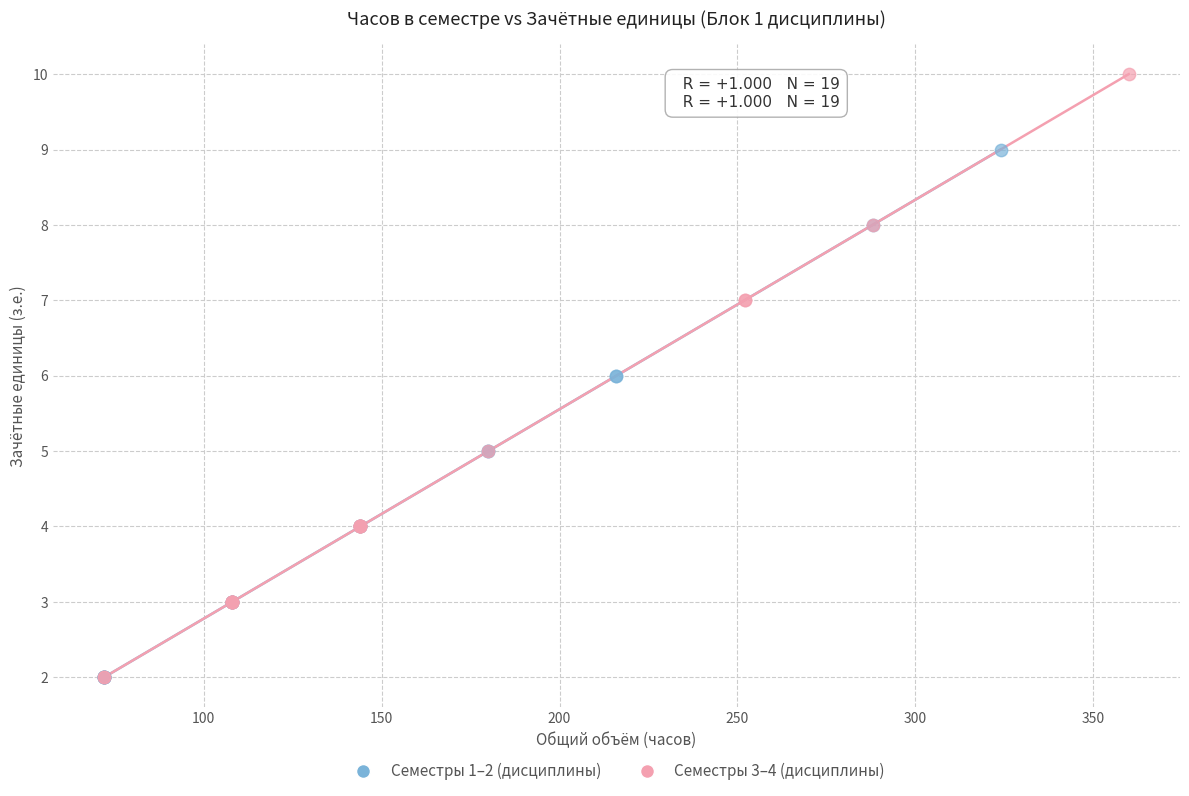

Which series reaches the maximum Y coordinate?

Семестры 3–4 (дисциплины)